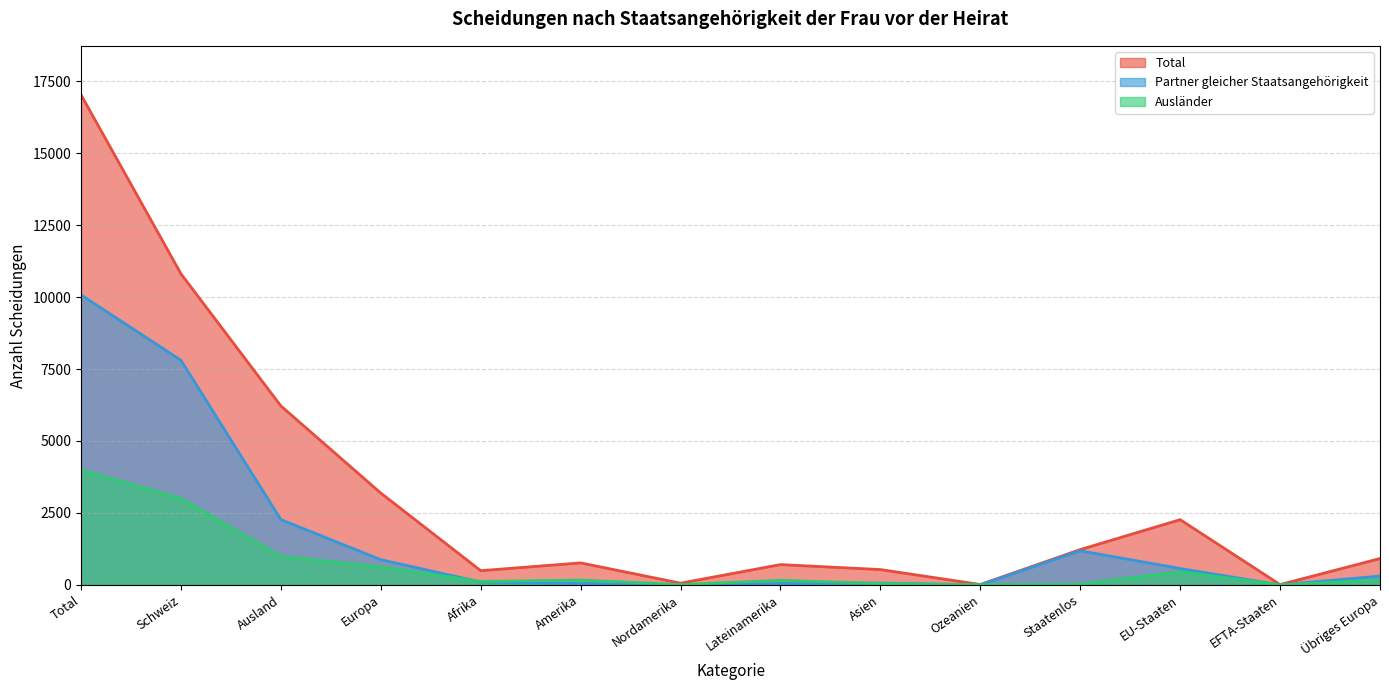

What is the difference between the maximum and second lowest values in the Partner gleicher Staatsangehörigkeit series?

10075